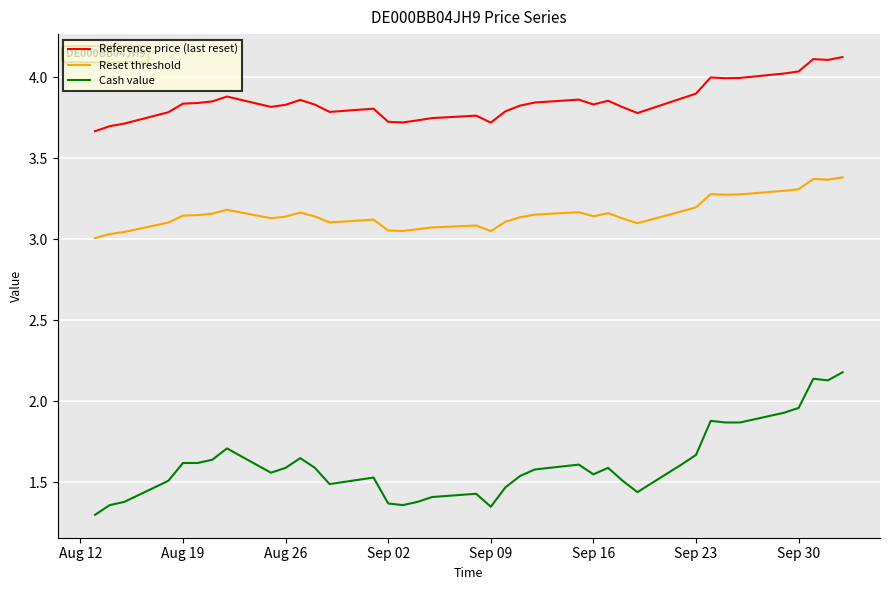

What is the maximum value for Reset threshold?

3.4